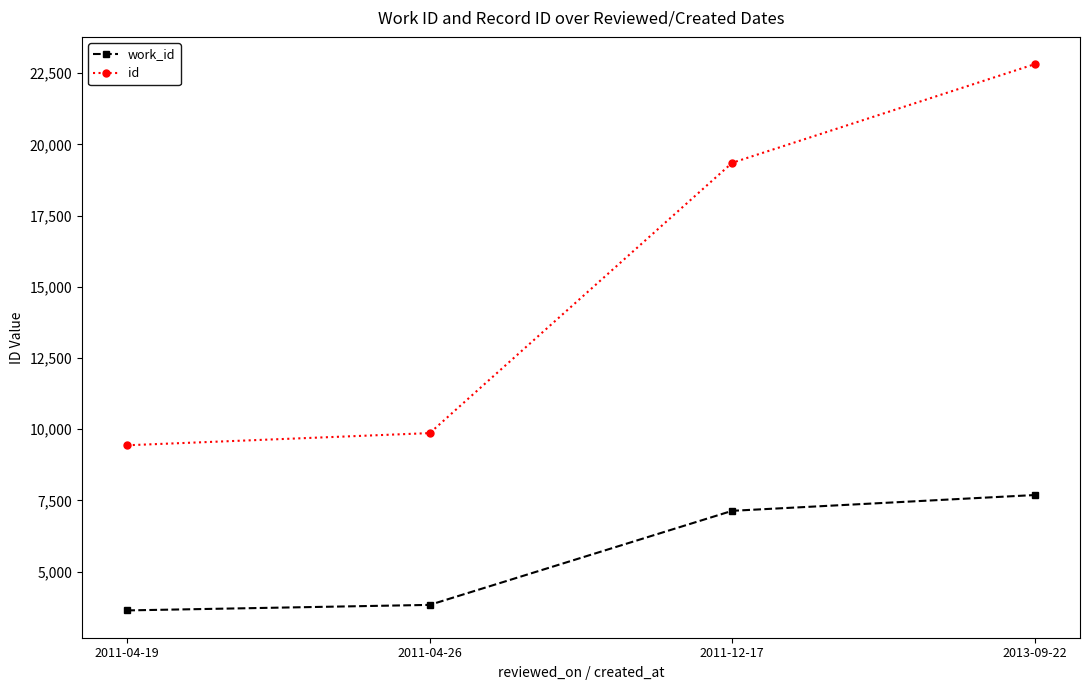

At which label does id reach its peak?

2013-09-22